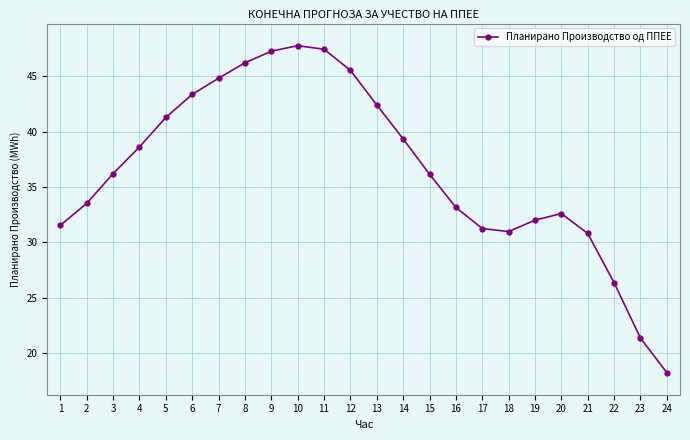

Does the chart display data point markers on the line(s)?

Yes